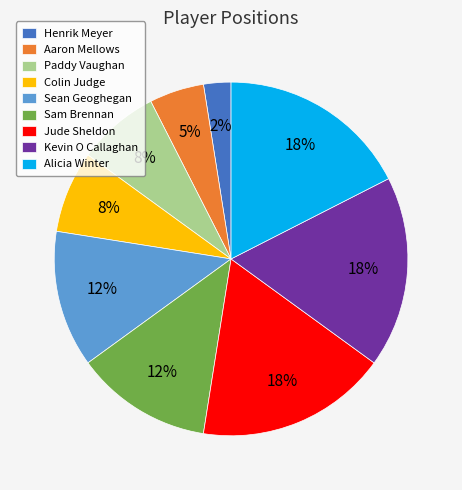

Which has a higher value, Jude Sheldon or Aaron Mellows?

Jude Sheldon